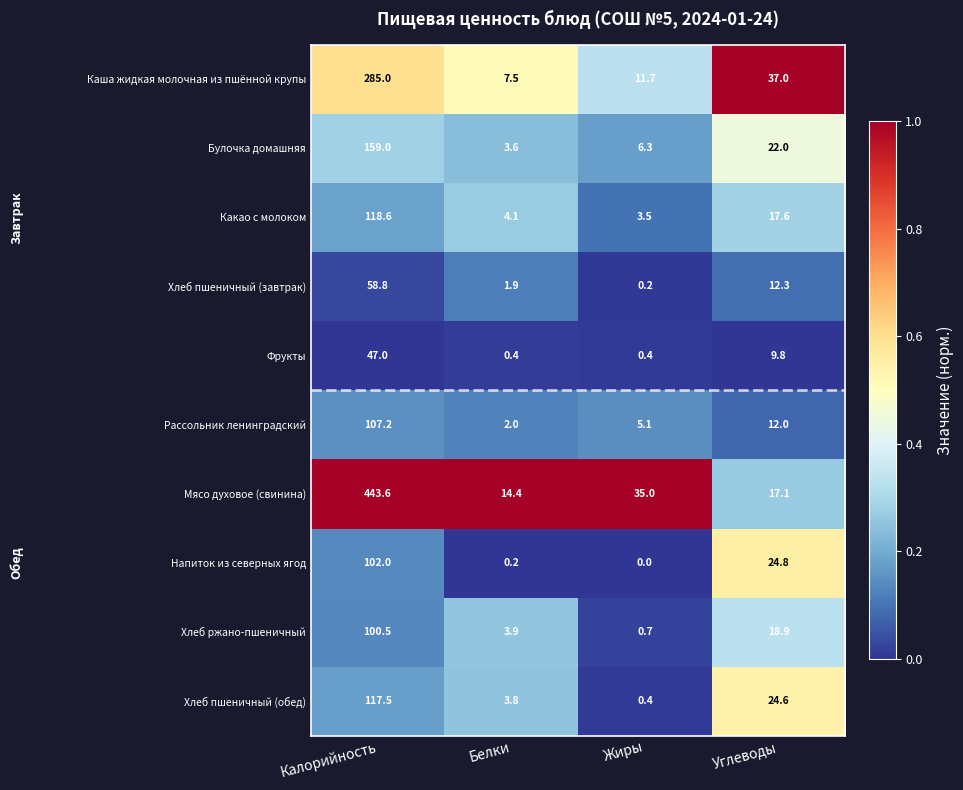

At which label does Каша жидкая молочная из пшённой крупы first exceed 37?

Калорийность